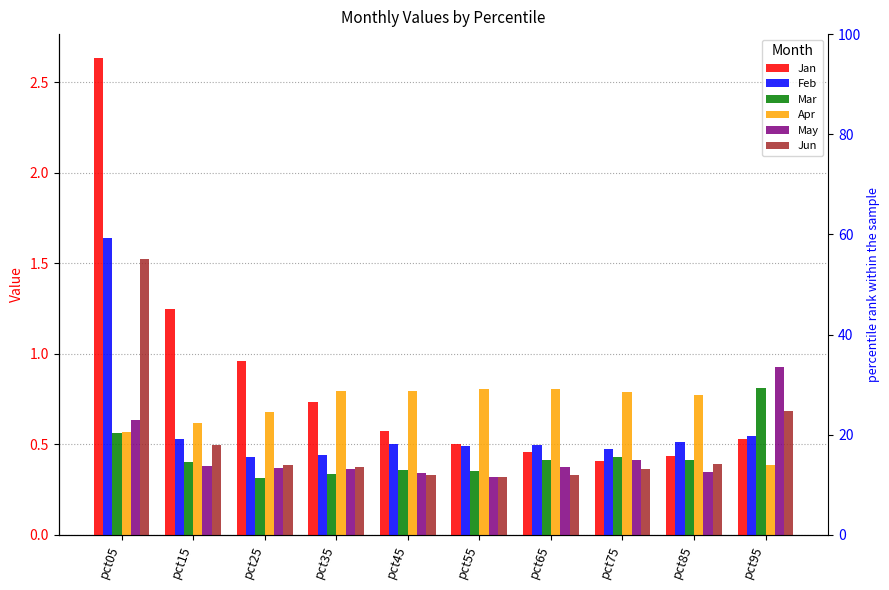

True or false: Jan has a value of 0.4 at pct75.

True